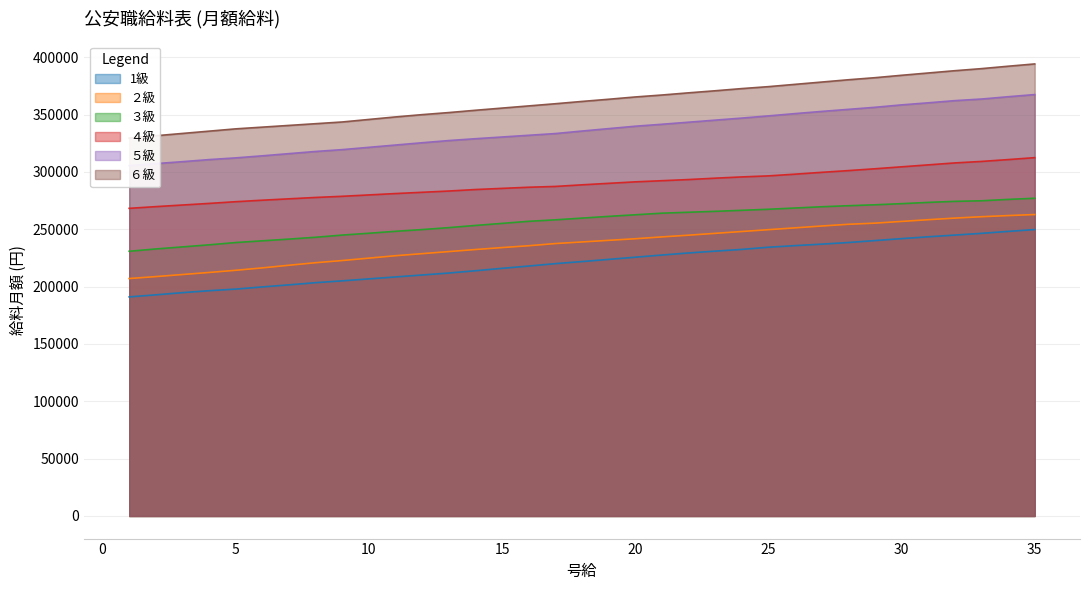

True or false: 1級 and ５級 intersect in this chart.

False